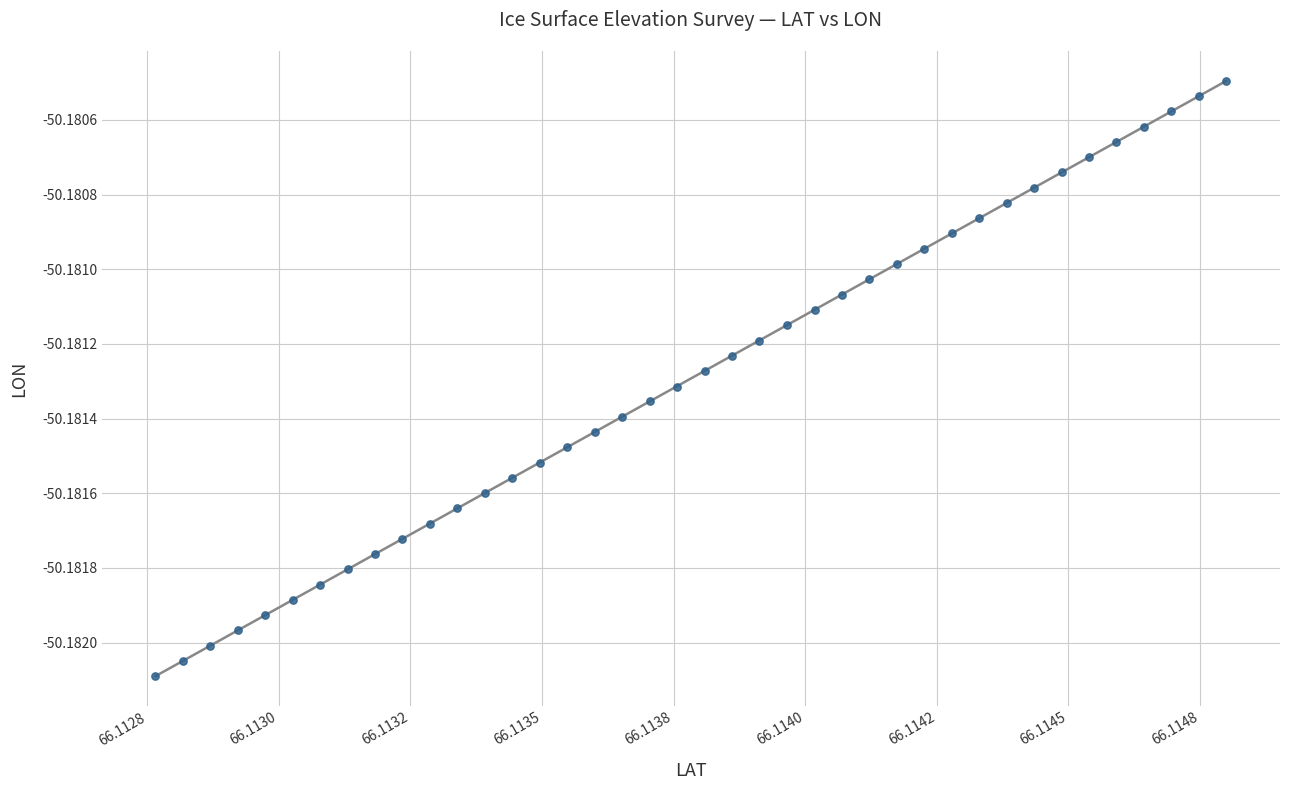

Count the number of points in this scatter plot.

40